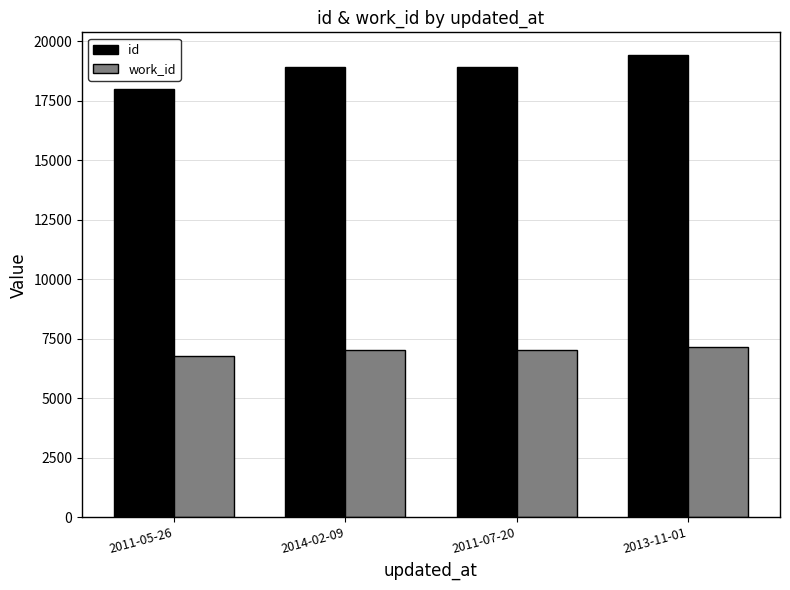

Which series has the widest spread of values?

id